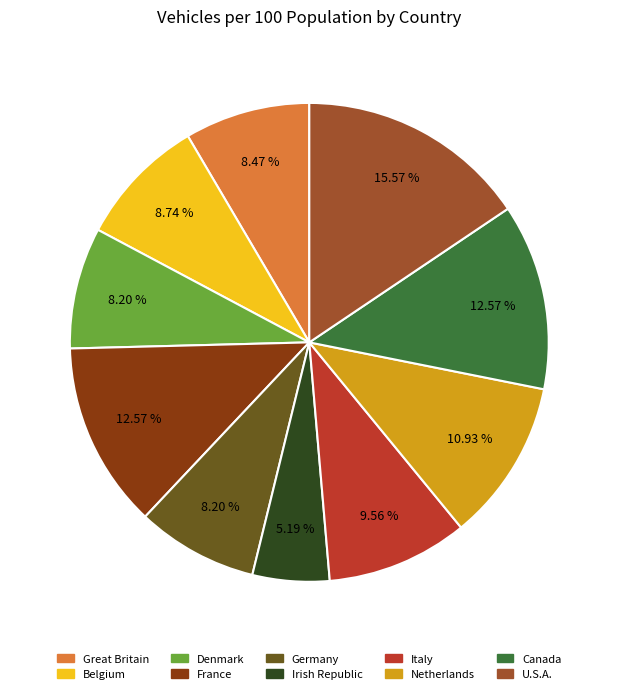

What portion of the pie excludes Irish Republic?

94.8%